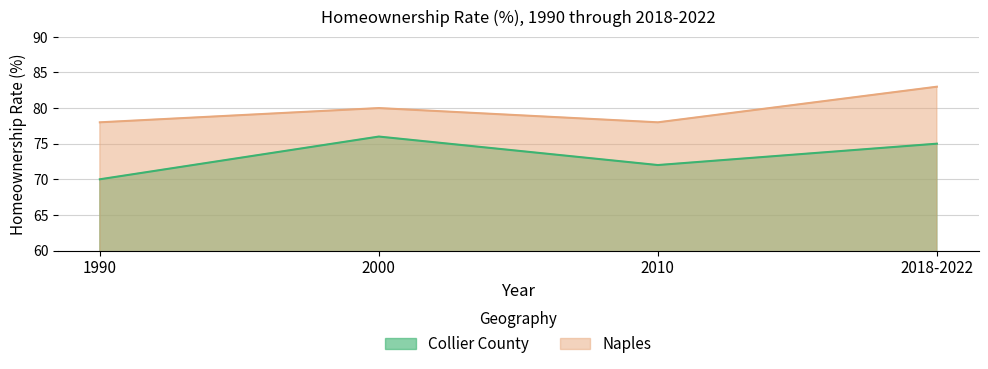

What is the difference between the Naples values at 2018-2022 and 2010?

5